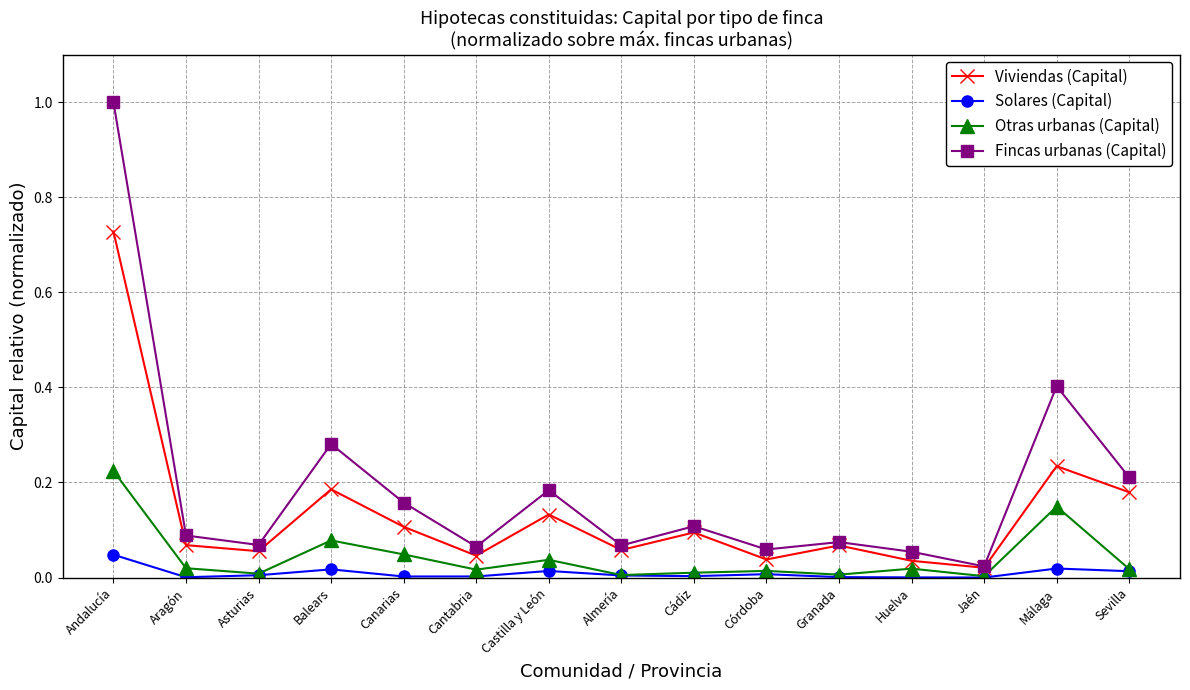

How many lines are shown in the chart?

4